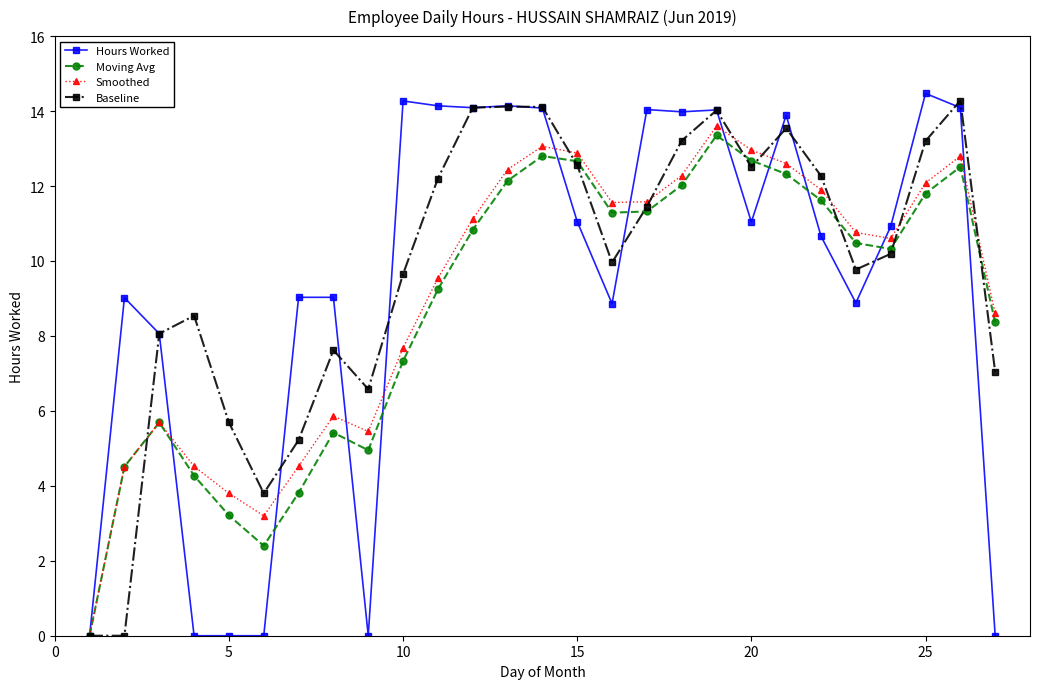

What is the sum of all Moving Avg values?

237.3